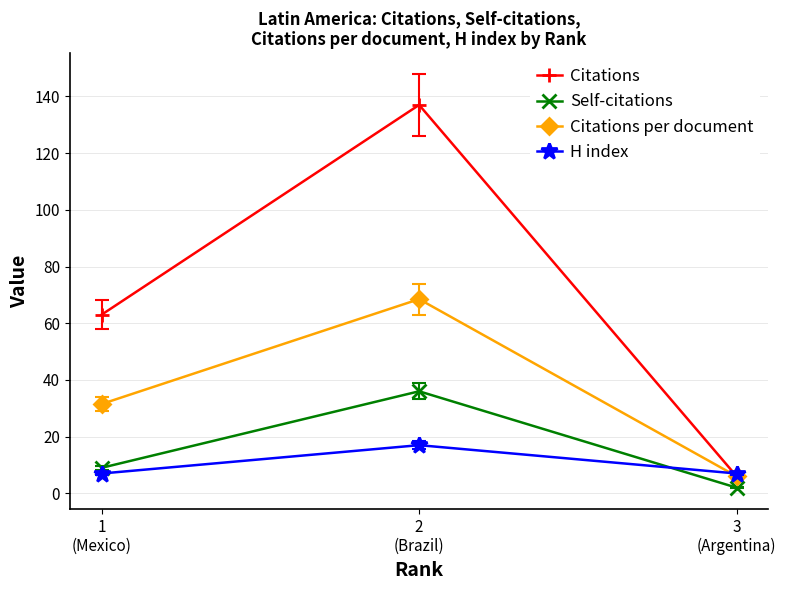

Reading left to right, what are all the values shown in this chart?

Citations: 1
(Mexico)=63.0	2
(Brazil)=137.0	3
(Argentina)=6.0
Self-citations: 1
(Mexico)=9.0	2
(Brazil)=36.0	3
(Argentina)=2.0
Citations per document: 1
(Mexico)=31.5	2
(Brazil)=68.5	3
(Argentina)=6.0
H index: 1
(Mexico)=7.0	2
(Brazil)=17.0	3
(Argentina)=7.0